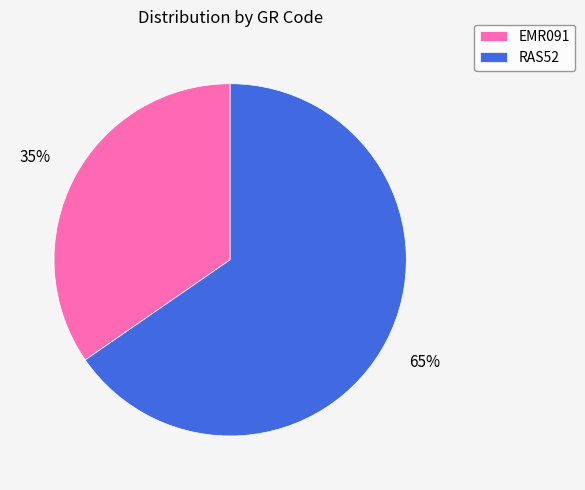

Approximately how many times larger is the value at RAS52 compared to EMR091?

1.9